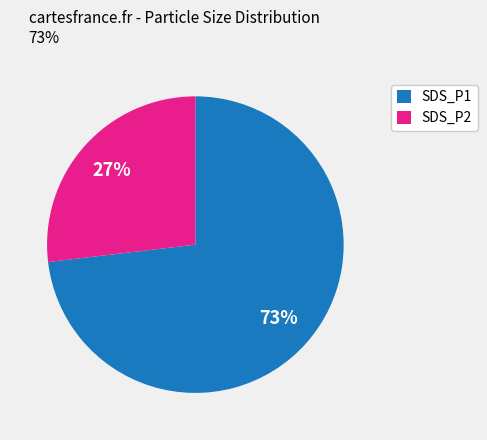

Which slice is the largest?

SDS_P1